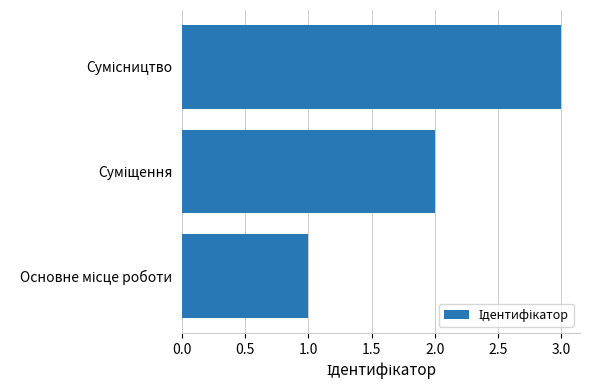

What is the sum of all values?

6